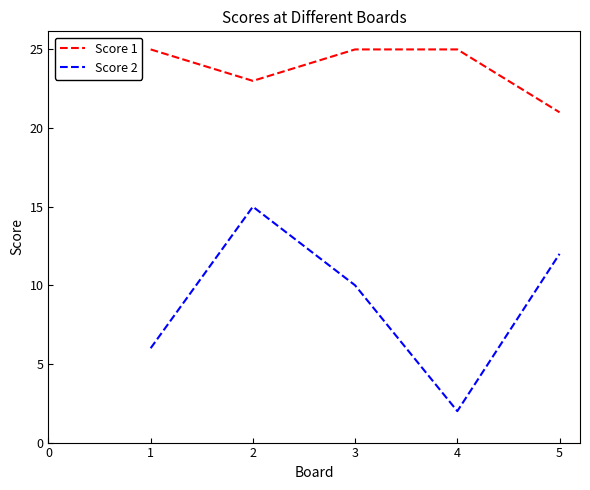

Is this an area chart (filled region under the line)?

No